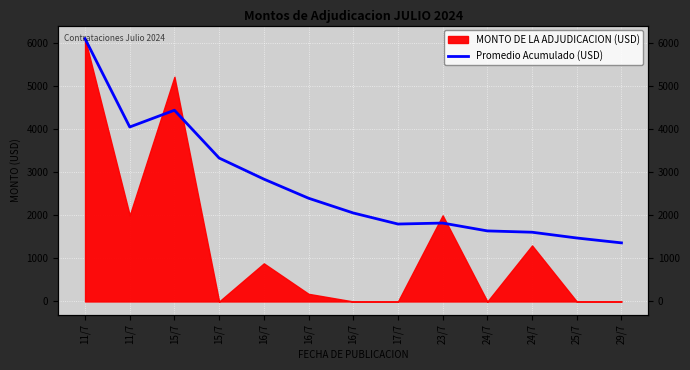

True or false: the data shows 2275.6 at 24/7.

False